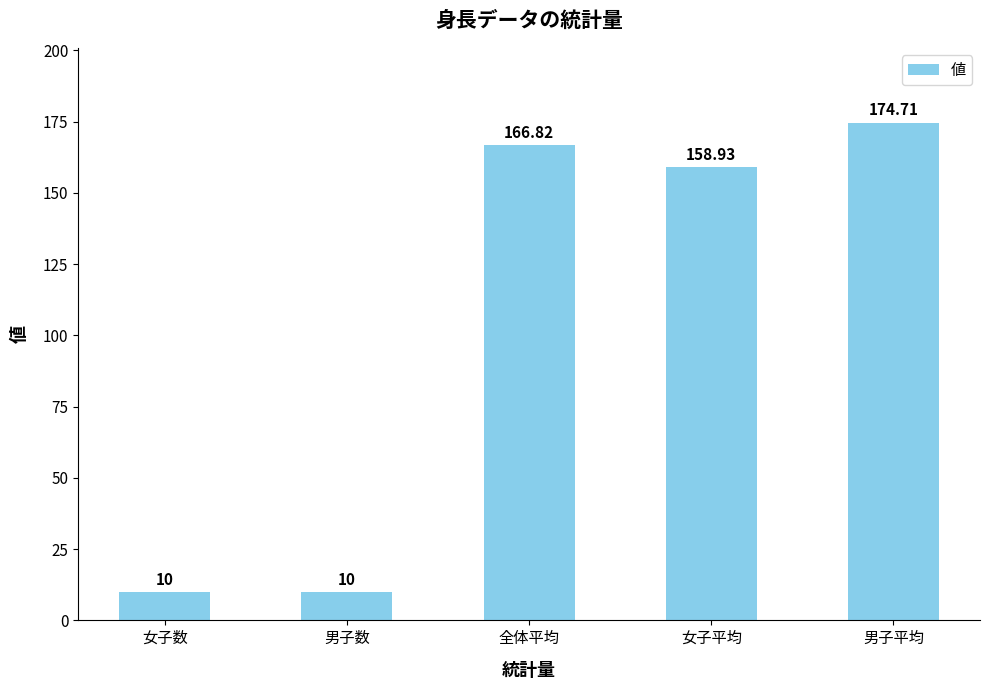

What is the sum of all values?

520.5